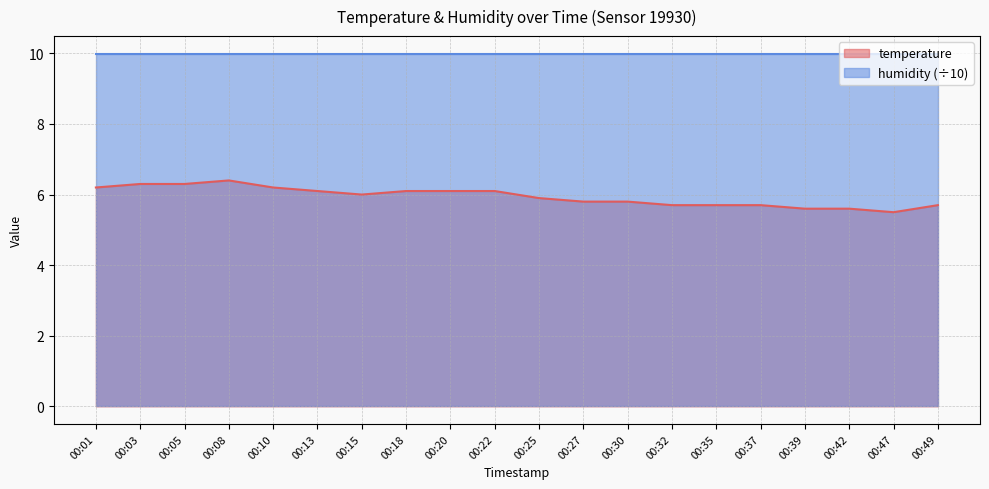

Which has a higher value, 00:42 or 00:47?

00:42